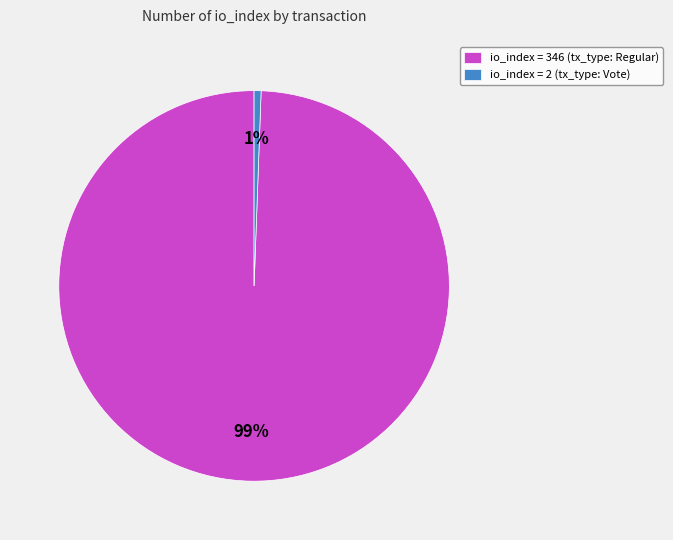

How many segments does this pie chart have?

2